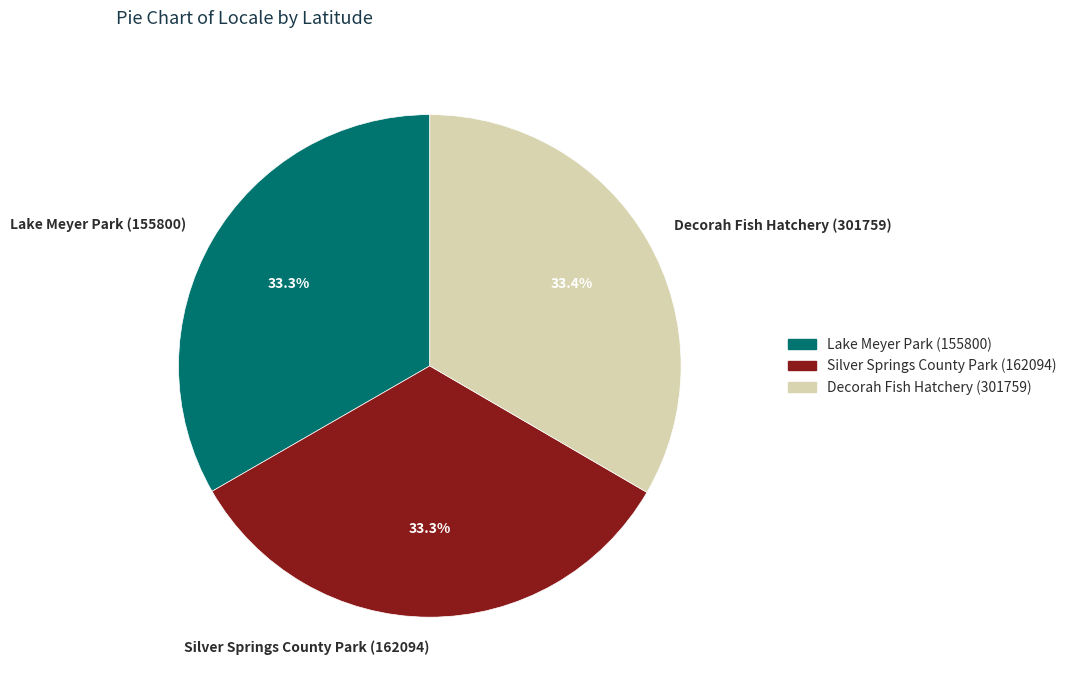

What is the ratio of the value at Lake Meyer Park (155800) to the value at Decorah Fish Hatchery (301759)?

1.0